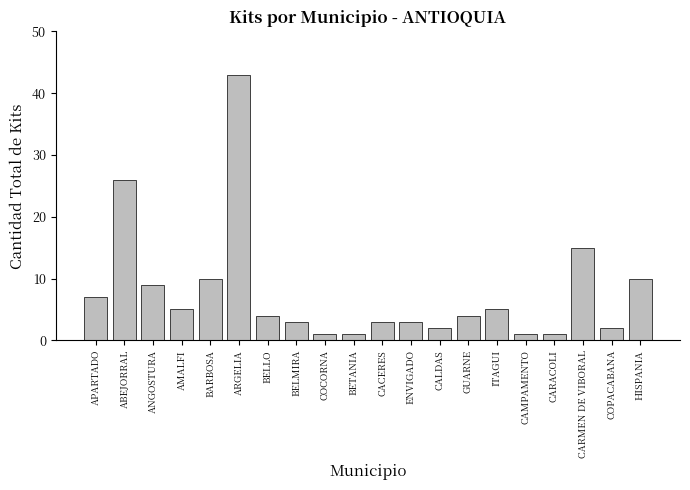

Which category has the highest value across all series?

ARGELIA